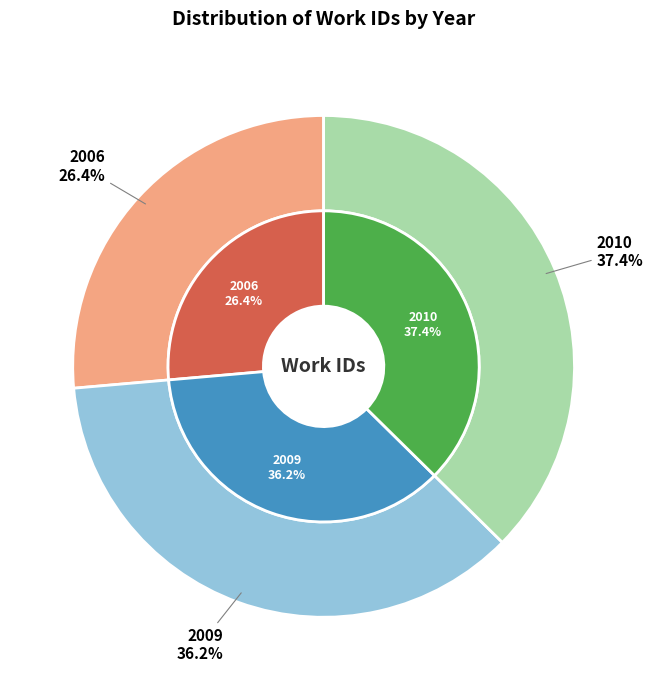

What percentage is the 2010 slice, to the nearest percent?

37%